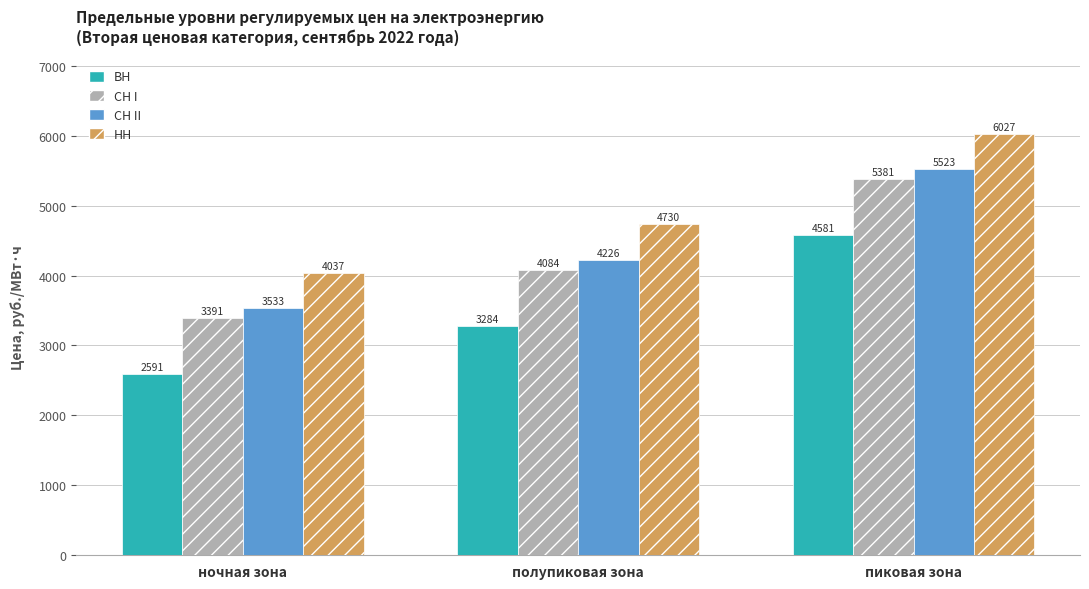

How many series are shown in this chart?

4